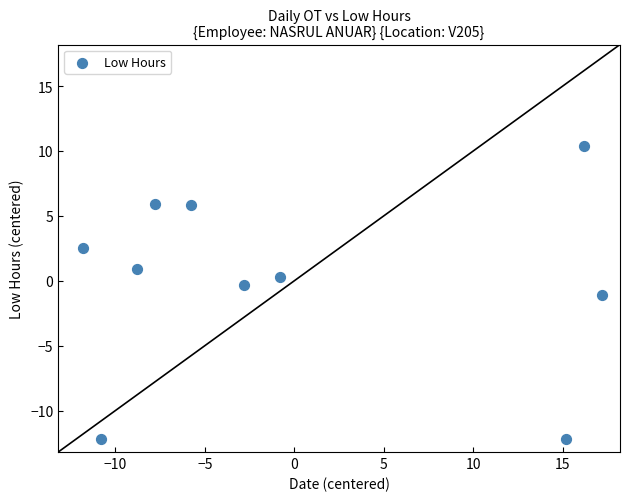

What is the range of X values (max minus min)?

29.0